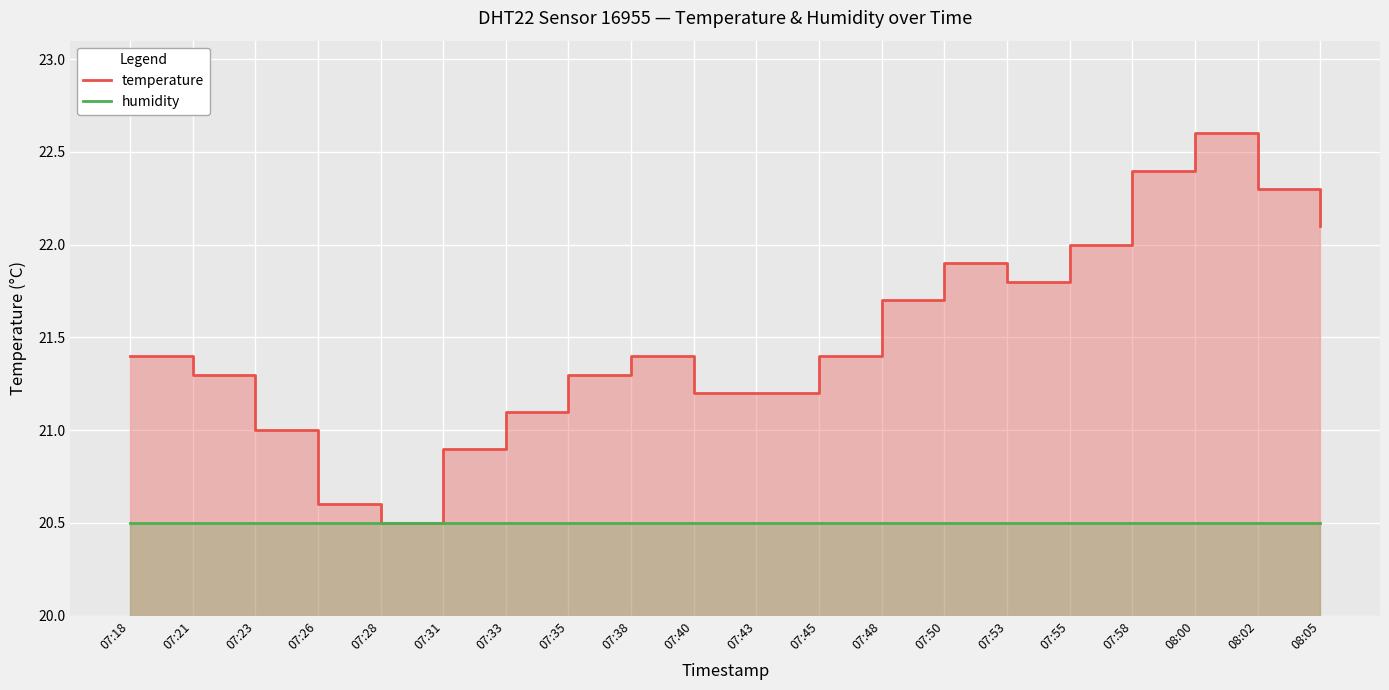

True or false: humidity has a value of 33.4 at 08:02.

False